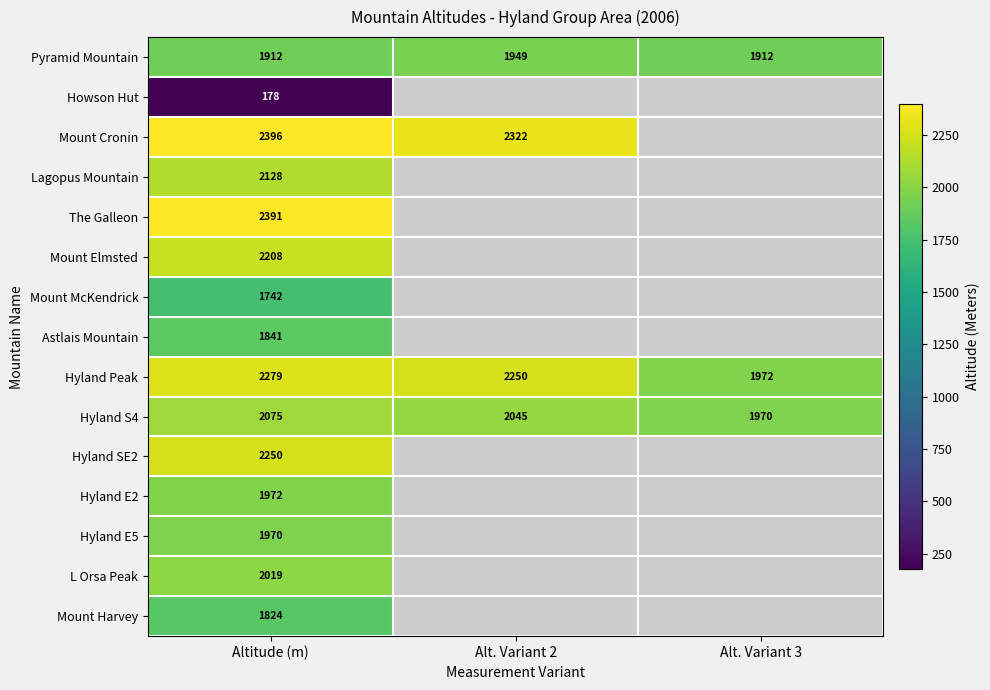

What is the total value across all series at Altitude (m)?

29185